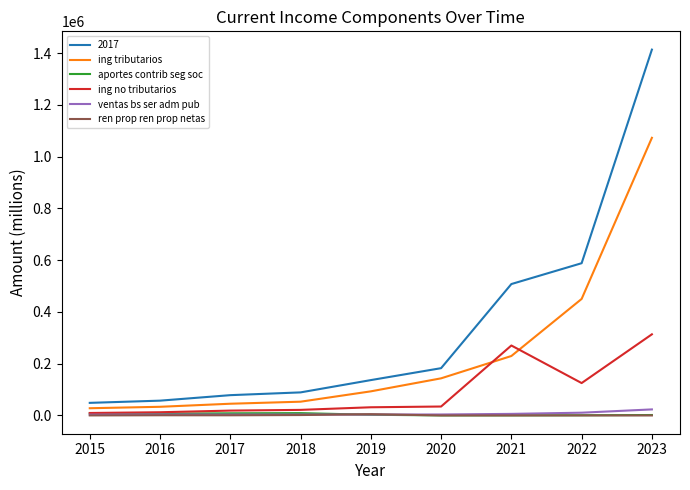

Which series has the largest total across all categories?

2017